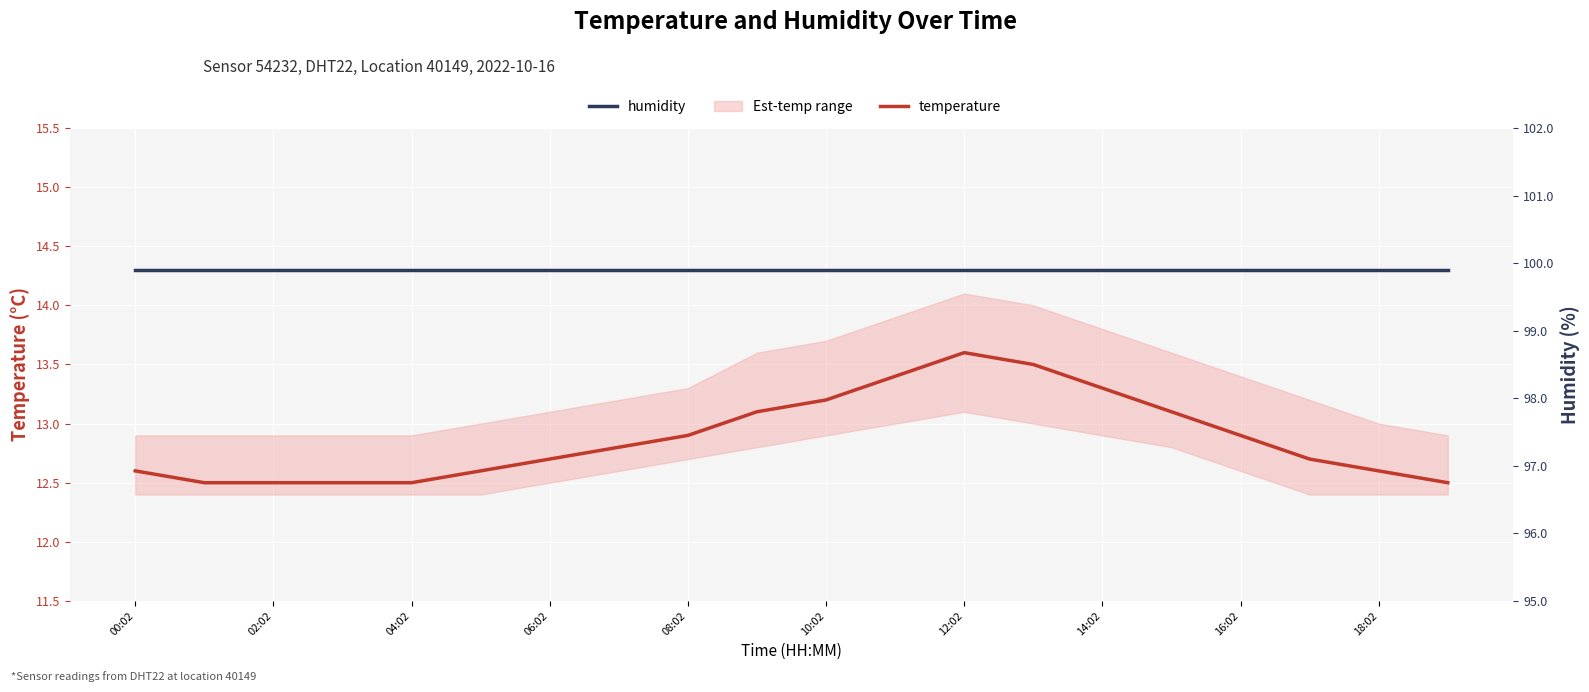

At 02:02, list the series in order from smallest to largest.

temperature, humidity